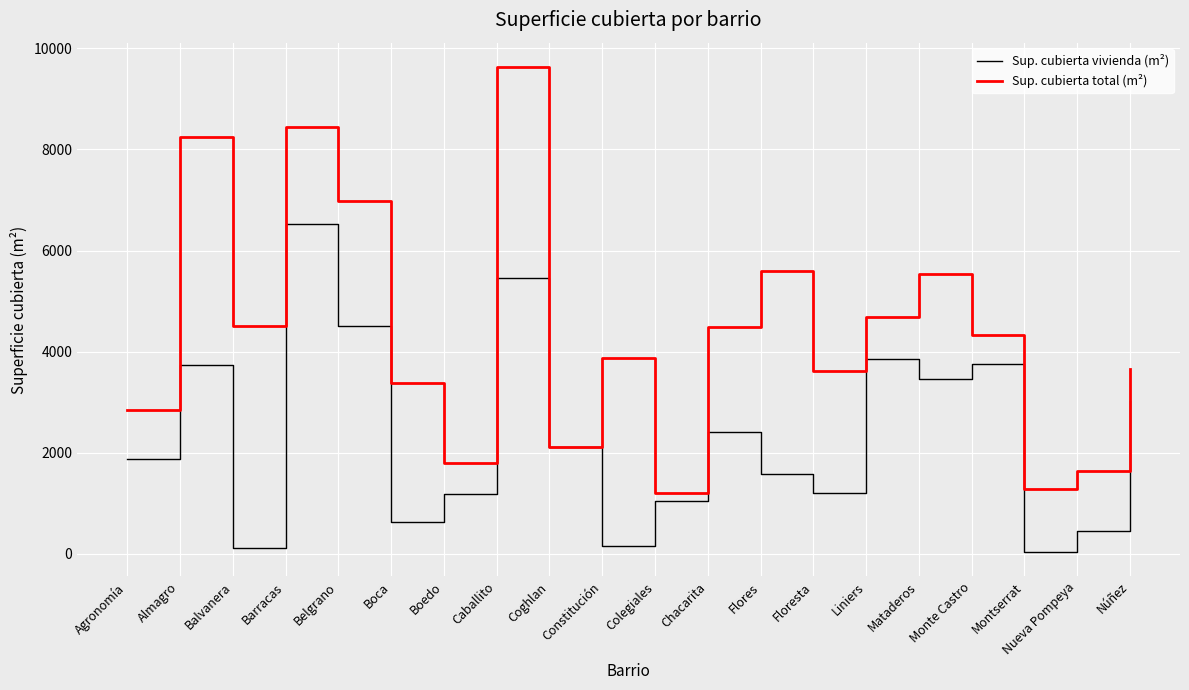

In Sup. cubierta vivienda (m²), how many points are lower than both neighbors (excluding endpoints)?

6